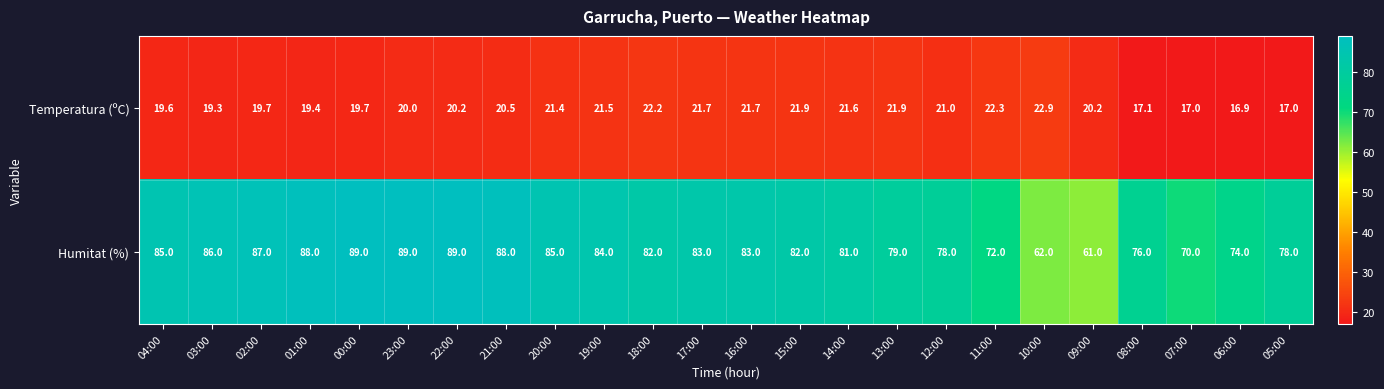

What is the difference between the highest and lowest values at 22:00?

68.8